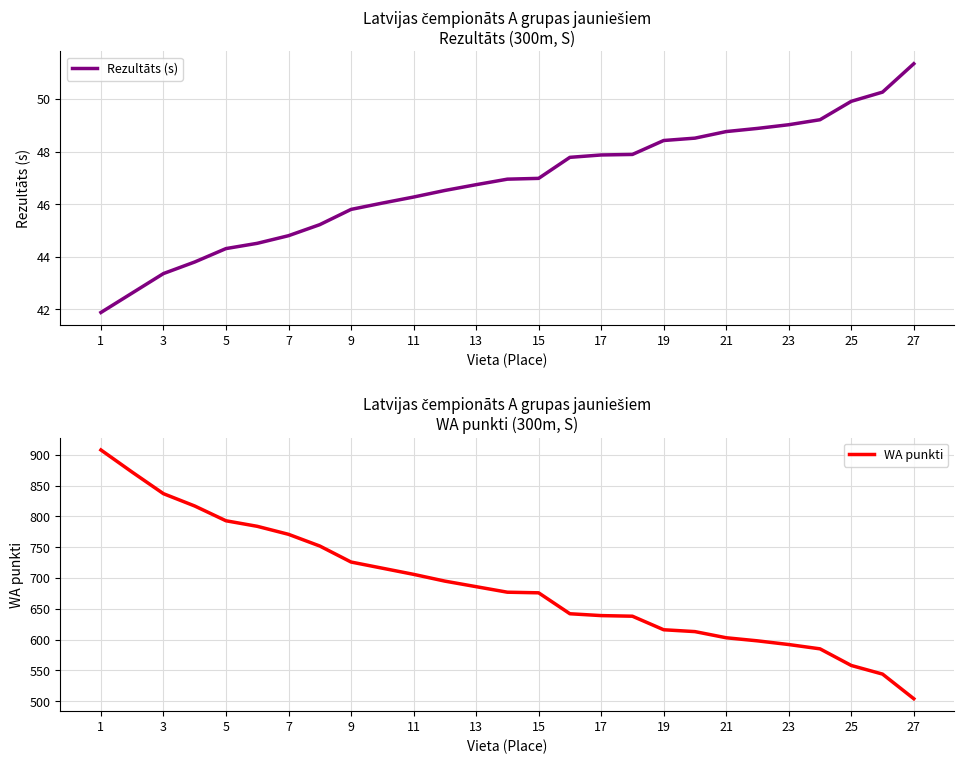

The WA punkti series shows 1136.2 at 17. True or false?

False